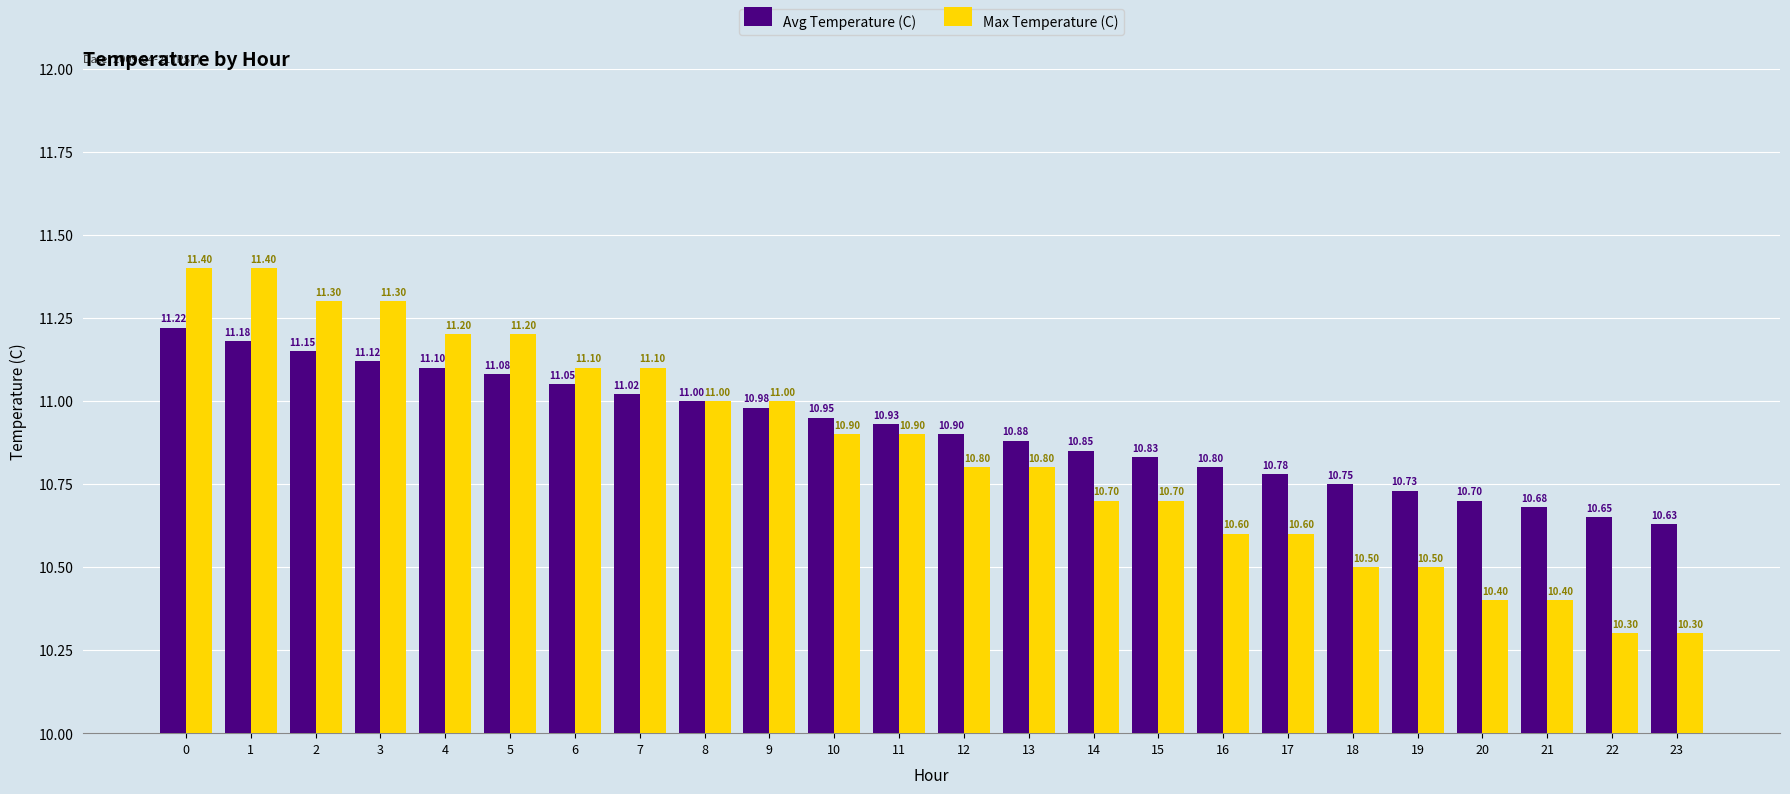

Which series has the largest total across all categories?

Avg Temperature (C)